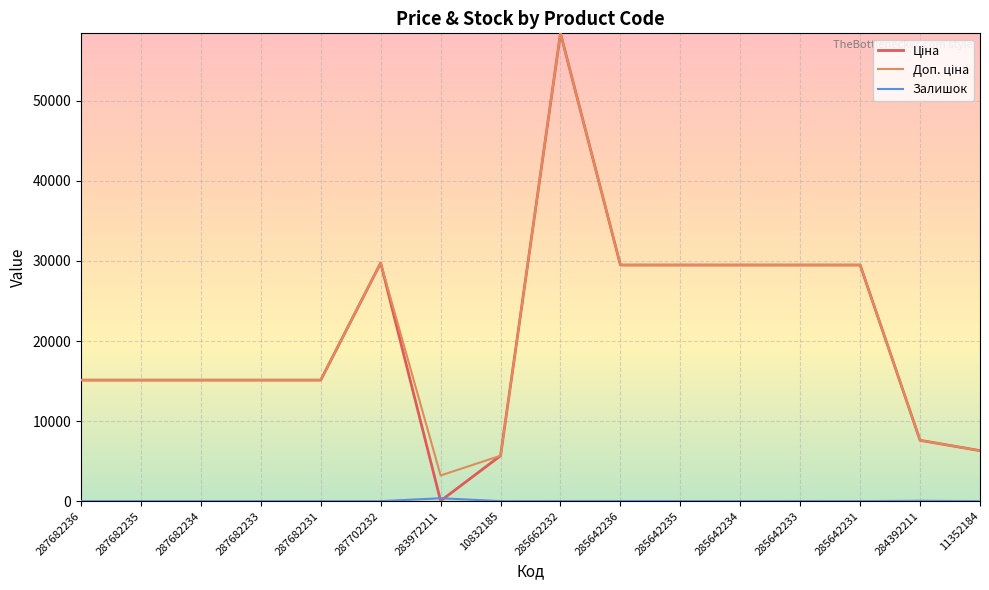

At which category is the sum across all series the highest?

285662232